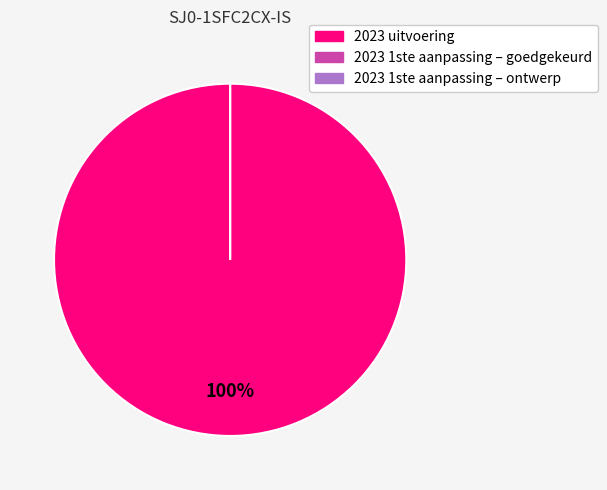

What is the change in value from 2023 uitvoering to 2023 1ste aanpassing – goedgekeurd?

-4900